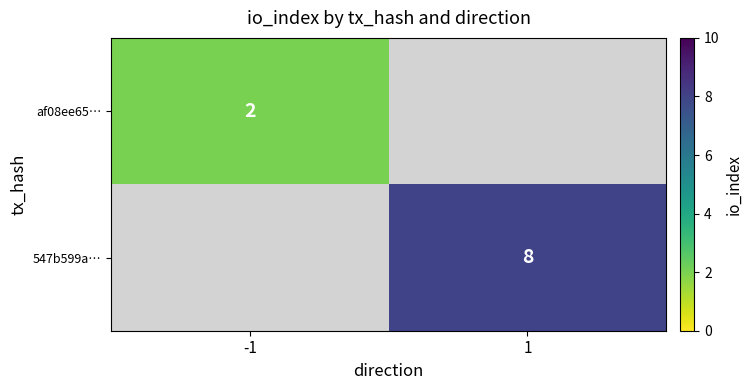

Is the value of 547b599a… at 1 greater than the value of af08ee65… at -1?

Yes